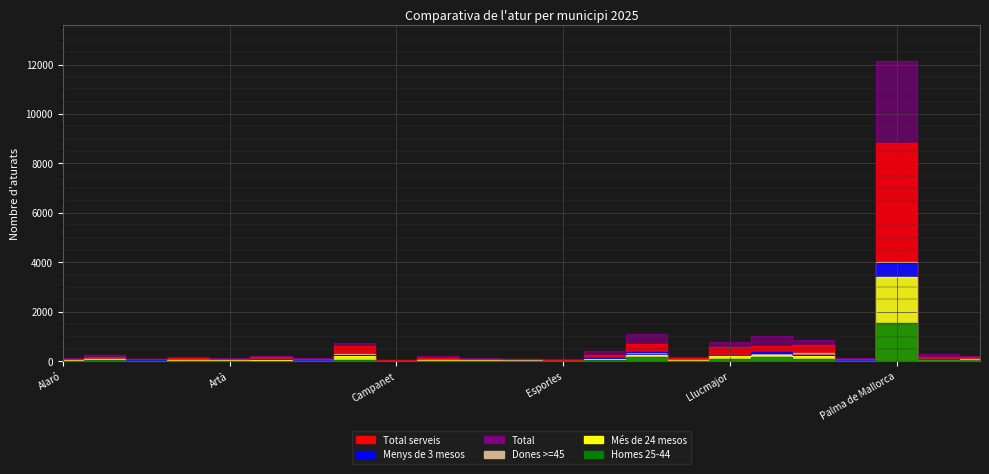

What is the value of the Més de 24 mesos point at the 7th from the left?

29